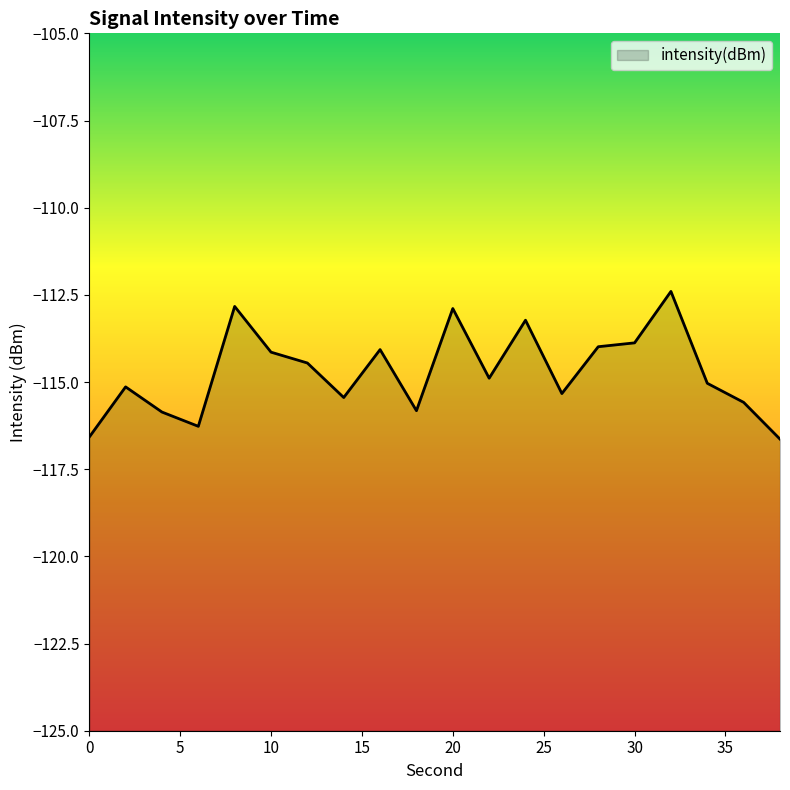

What is the difference between the second highest and second lowest values?

3.7